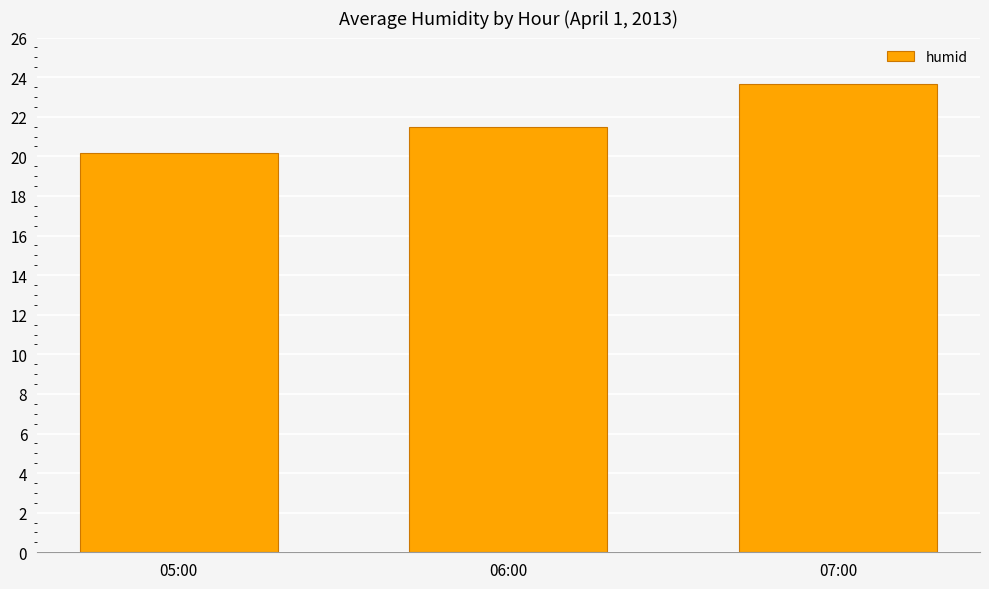

Which category has the lowest value across all series?

05:00